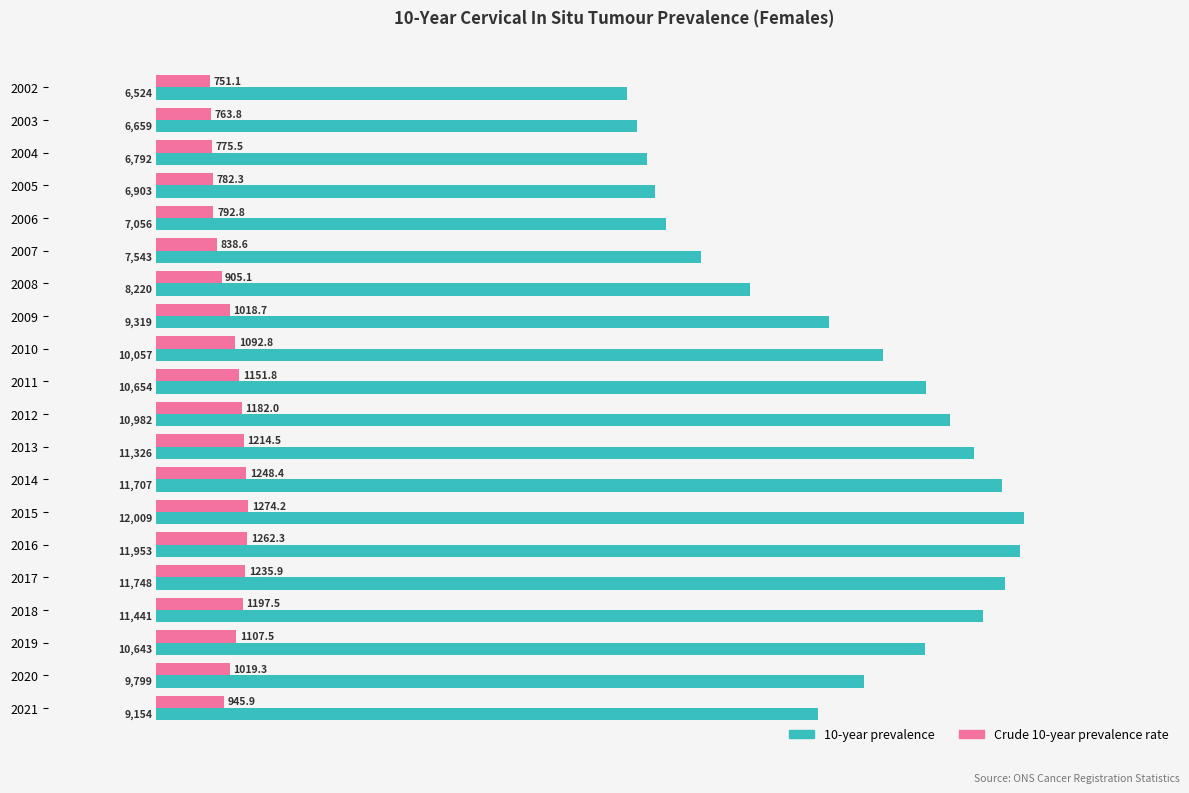

What is the maximum value for 10-year prevalence?

12009.0